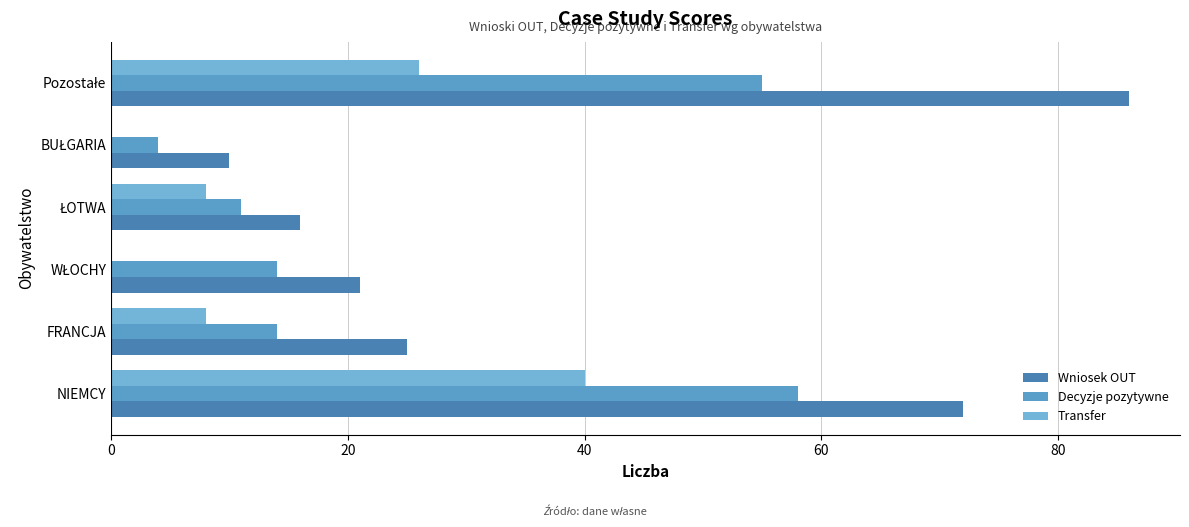

Which series has the largest total across all categories?

Wniosek OUT